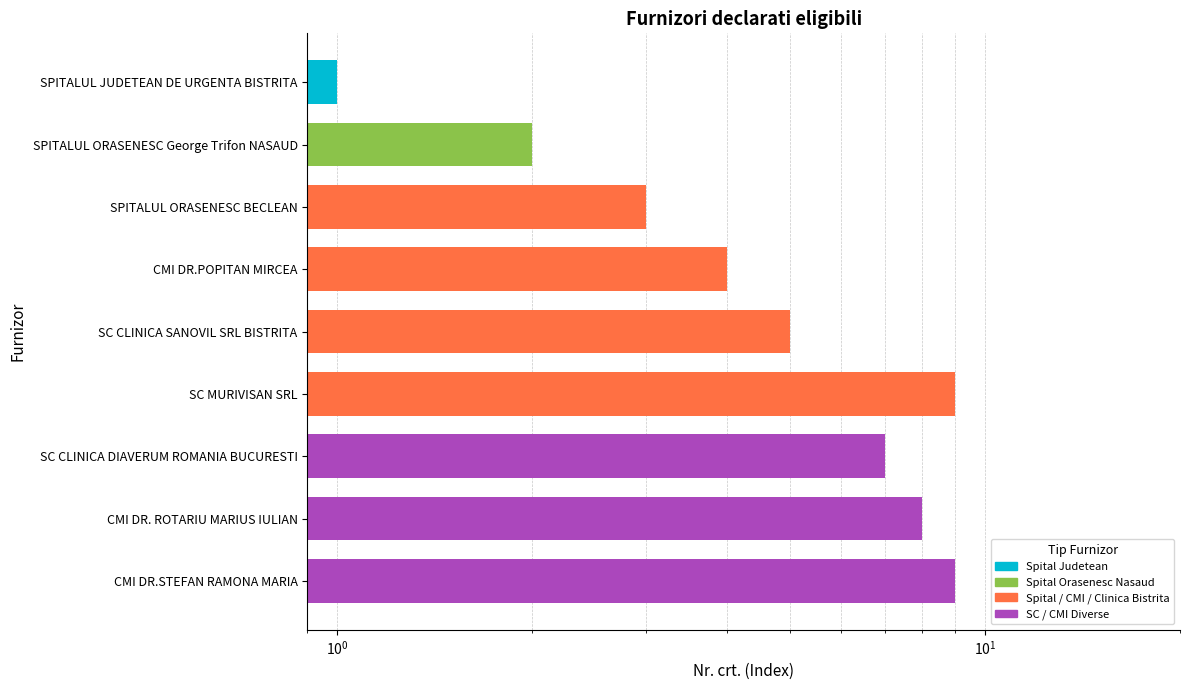

What is the sum of all values?

48